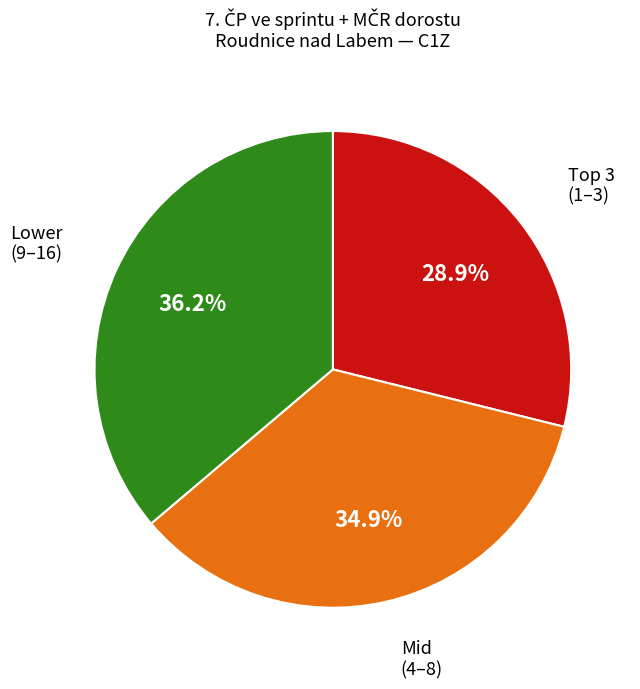

Is there a majority slice in this chart?

No